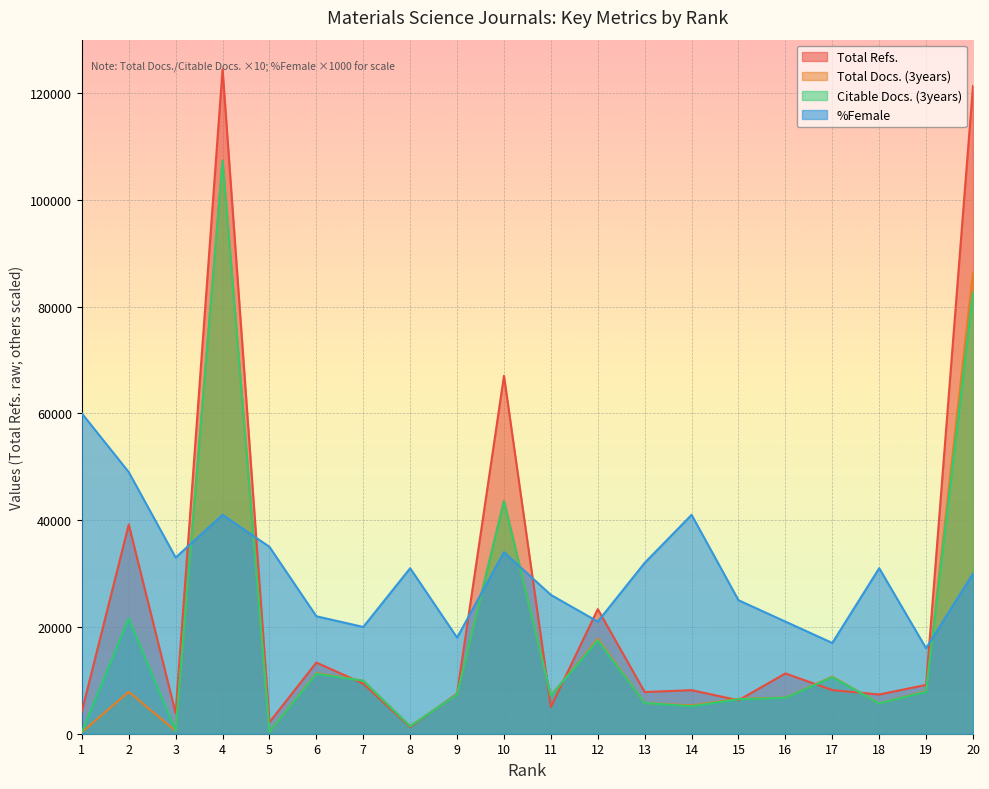

True or false: Total Refs. has more than 2 points higher than both neighbors.

True